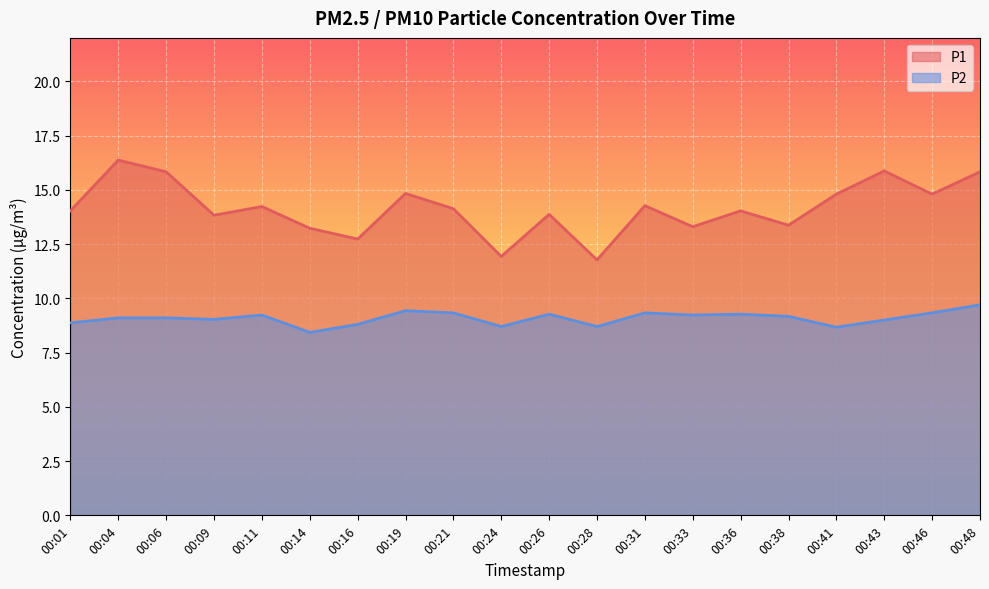

At 00:01, list the series in order from smallest to largest.

P2, P1